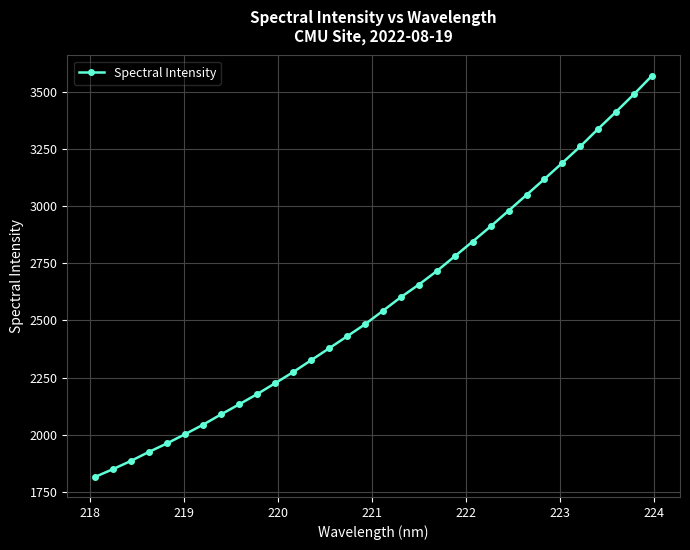

What is the smallest value displayed?

1816.2